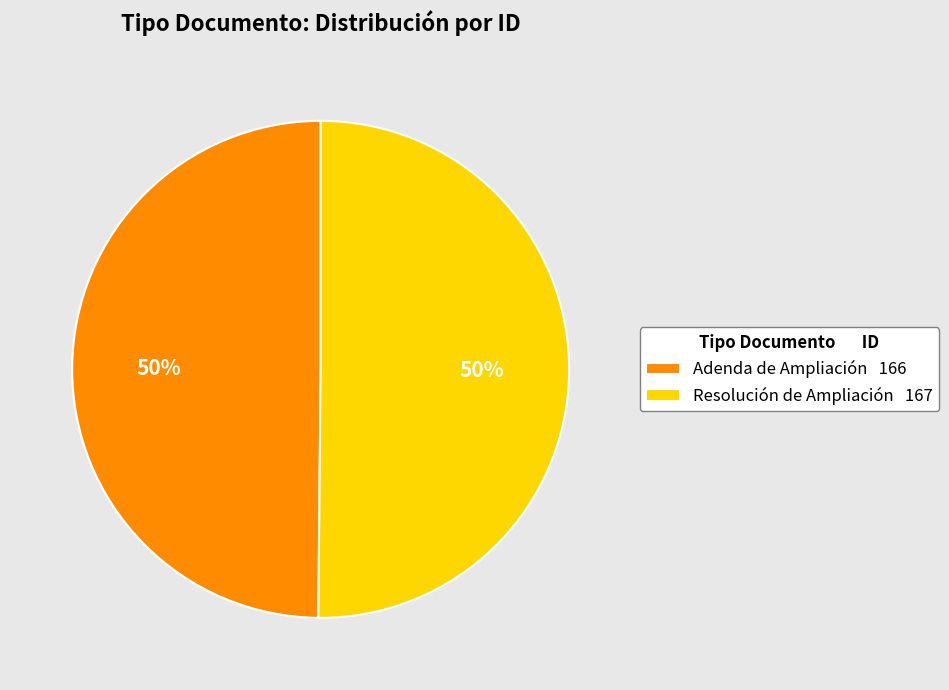

Is the sum of Resolución de Ampliación 167 and Adenda de Ampliación 166 greater than half?

Yes